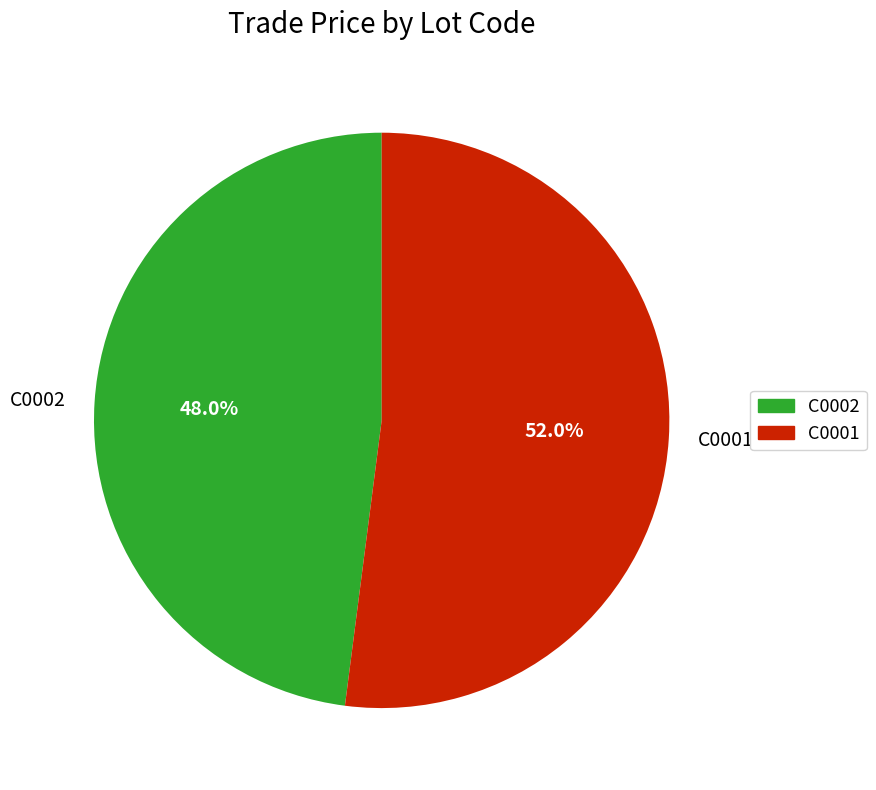

Rank the categories by value from highest to lowest.

C0001, C0002